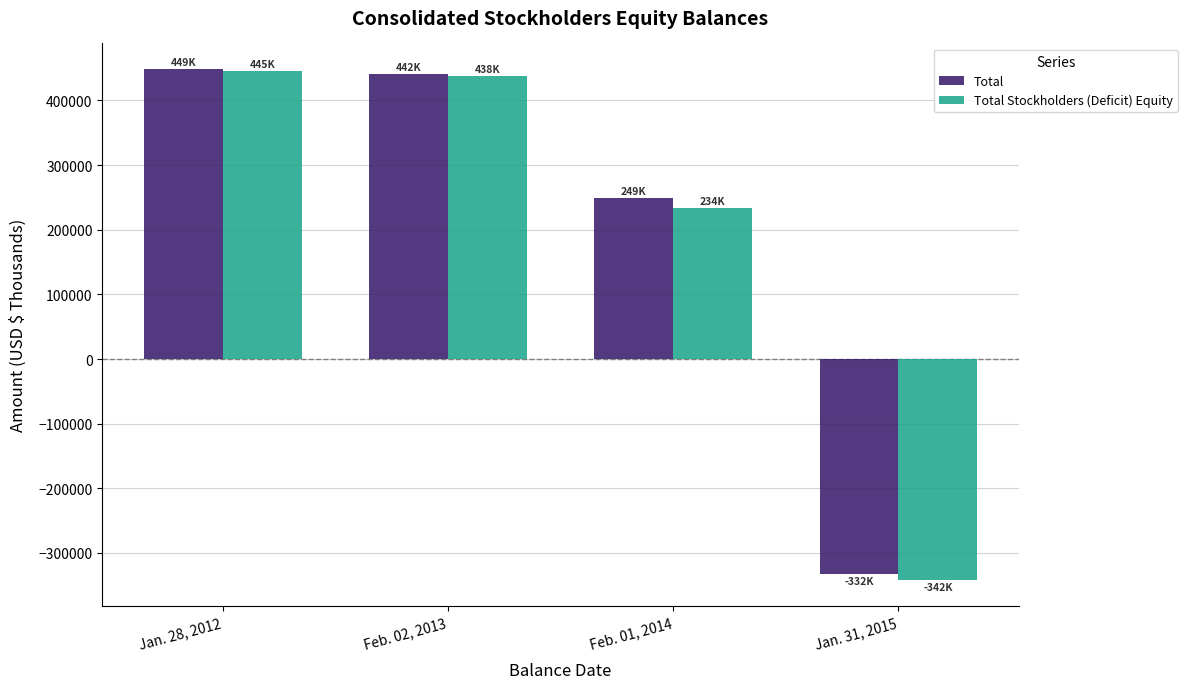

Rank the categories by Total Stockholders (Deficit) Equity value from highest to lowest.

Jan. 28, 2012, Feb. 02, 2013, Feb. 01, 2014, Jan. 31, 2015